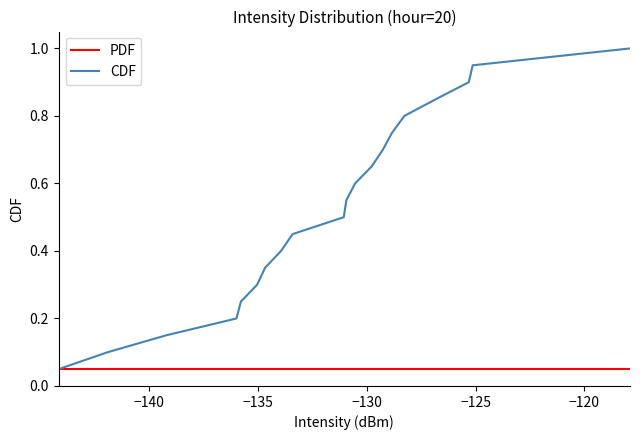

List the series in order of their overall mean, highest first.

CDF, PDF